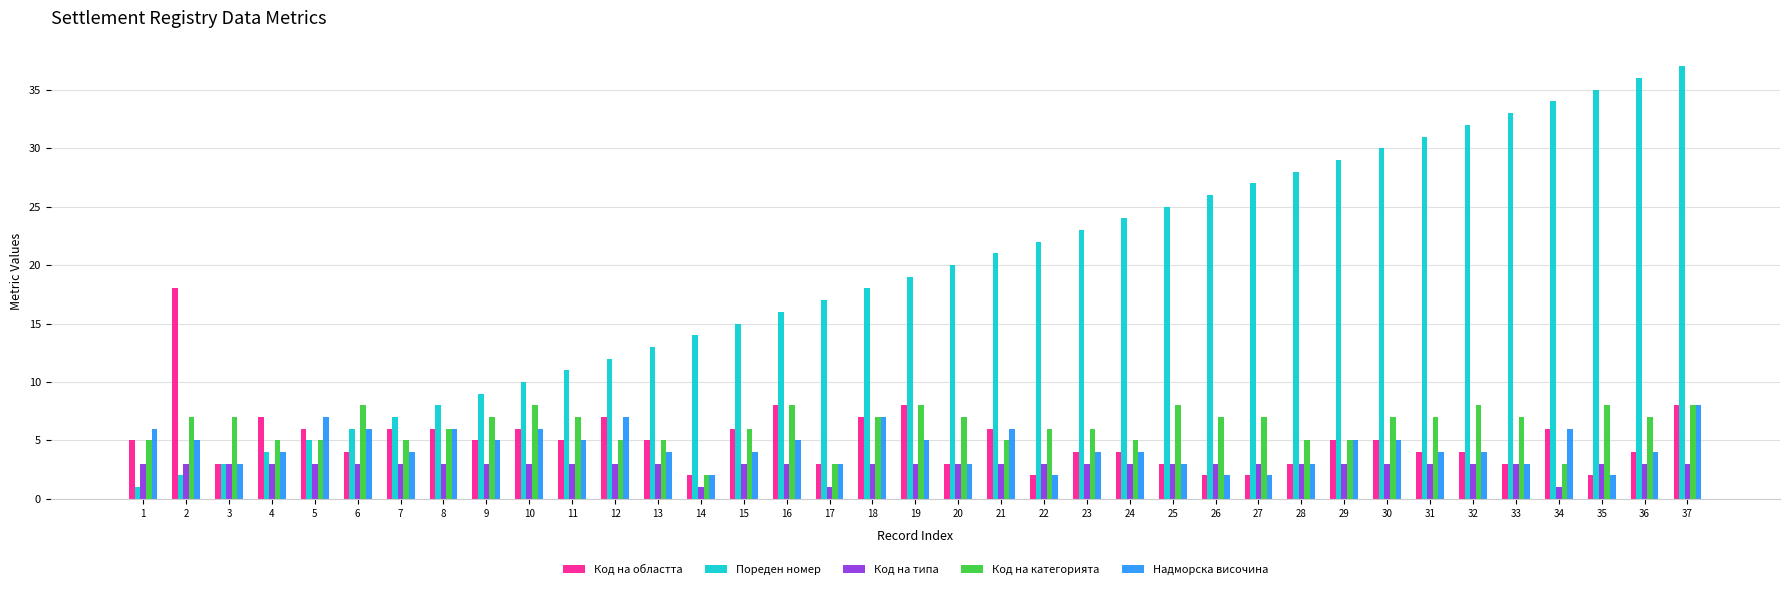

What is the value of the Код на областта bar at the 21st from the left?

6